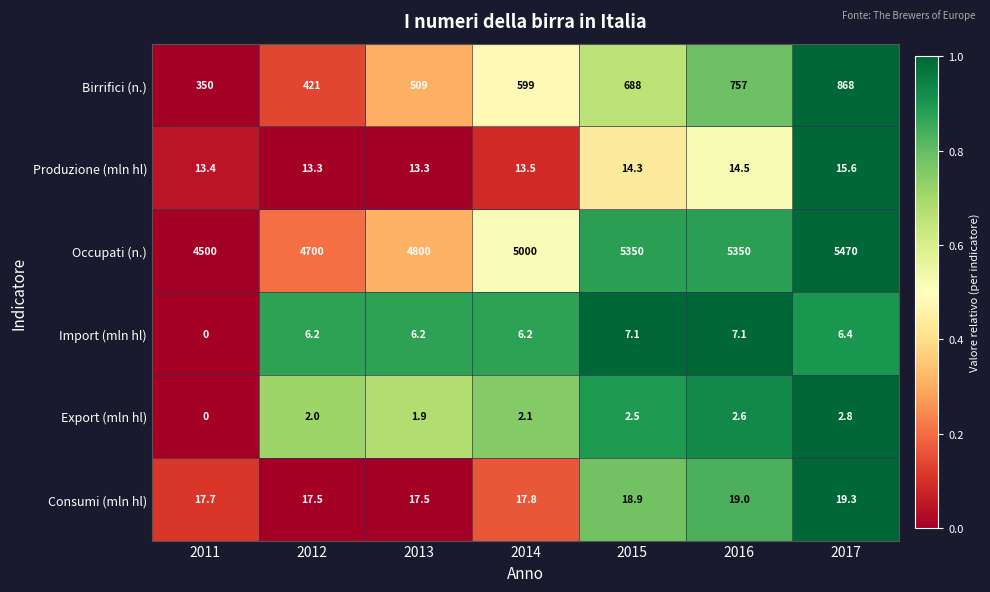

Rank the series by their maximum value, from lowest to highest.

Export (mln hl), Import (mln hl), Produzione (mln hl), Consumi (mln hl), Birrifici (n.), Occupati (n.)